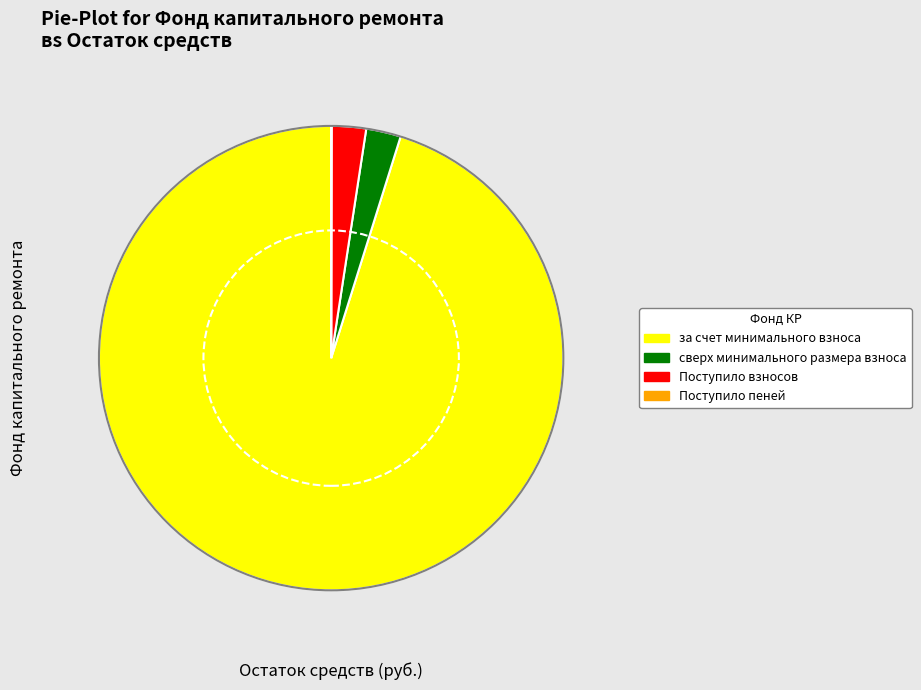

What is the ratio of the value at сверх минимального размера взноса to the value at Поступило взносов?

1.0